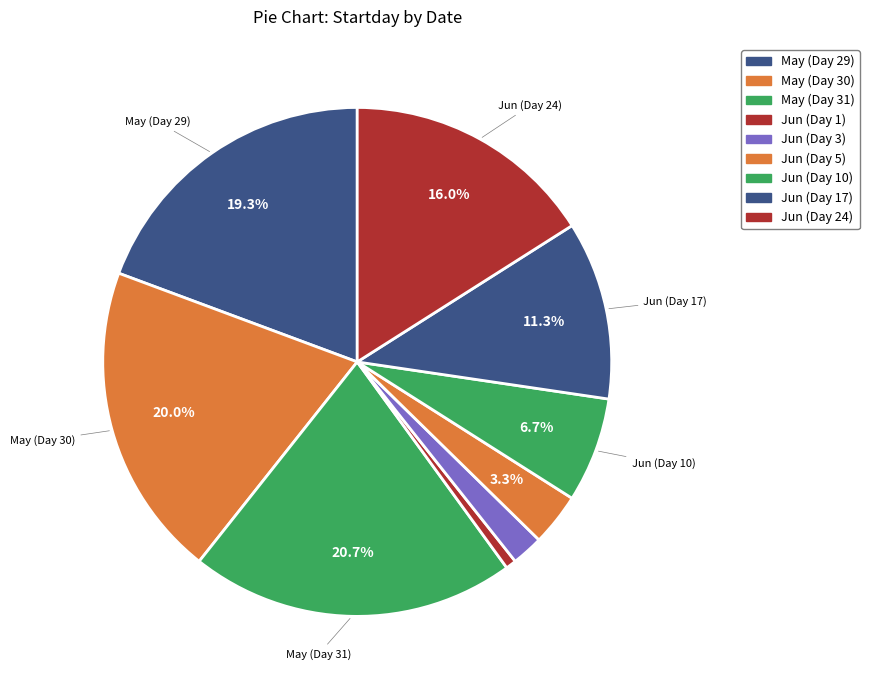

How many segments does this pie chart have?

9